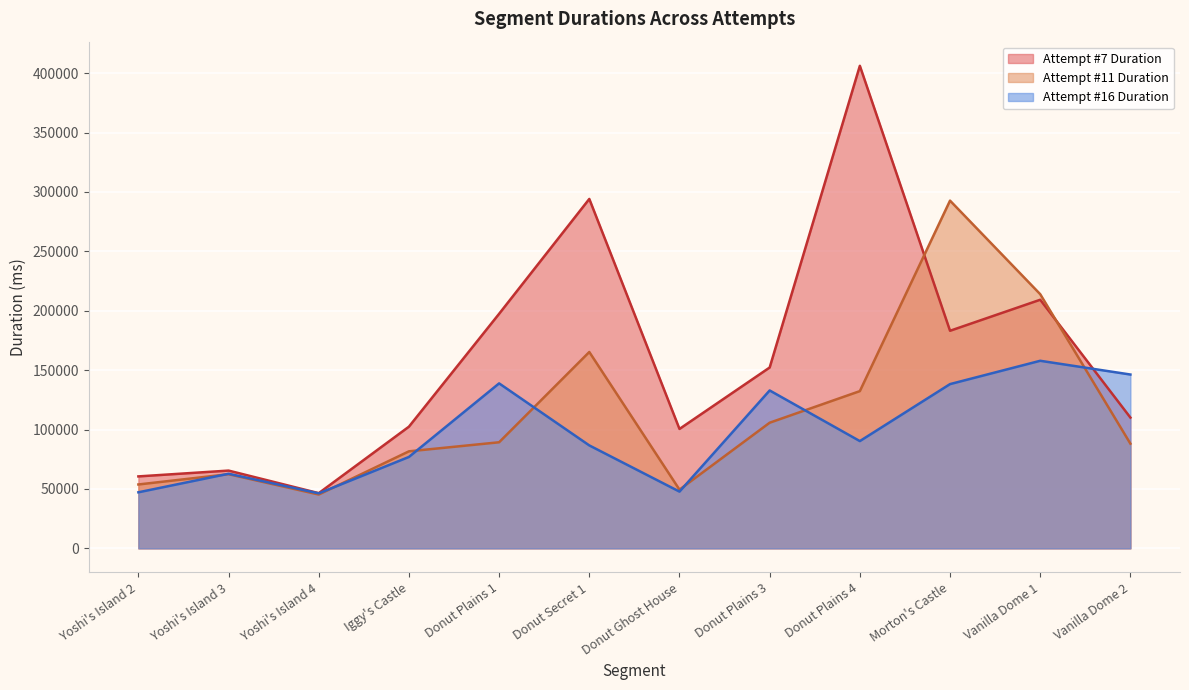

Reading left to right, what are all the values shown in this chart?

Attempt #7 Duration: Yoshi's Island 2=60562	Yoshi's Island 3=65456	Yoshi's Island 4=46452	Iggy's Castle=102430	Donut Plains 1=197455	Donut Secret 1=294127	Donut Ghost House=100522	Donut Plains 3=152234	Donut Plains 4=406210	Morton's Castle=183147	Vanilla Dome 1=209262	Vanilla Dome 2=110074
Attempt #11 Duration: Yoshi's Island 2=53765	Yoshi's Island 3=62421	Yoshi's Island 4=45299	Iggy's Castle=81671	Donut Plains 1=89298	Donut Secret 1=165285	Donut Ghost House=49422	Donut Plains 3=105754	Donut Plains 4=132352	Morton's Castle=292703	Vanilla Dome 1=213946	Vanilla Dome 2=88125
Attempt #16 Duration: Yoshi's Island 2=47178	Yoshi's Island 3=62789	Yoshi's Island 4=46268	Iggy's Castle=76945	Donut Plains 1=138871	Donut Secret 1=86650	Donut Ghost House=47761	Donut Plains 3=132913	Donut Plains 4=90290	Morton's Castle=138263	Vanilla Dome 1=157893	Vanilla Dome 2=146322